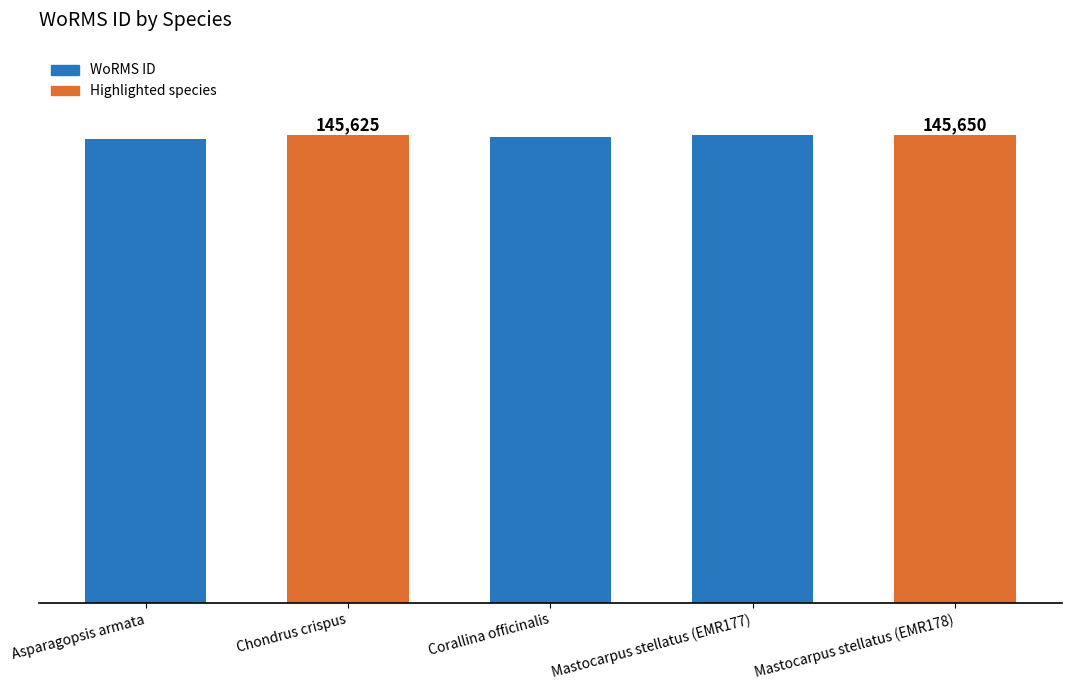

List the labels in order of value, smallest first.

Asparagopsis armata, Corallina officinalis, Chondrus crispus, Mastocarpus stellatus (EMR177), Mastocarpus stellatus (EMR178)